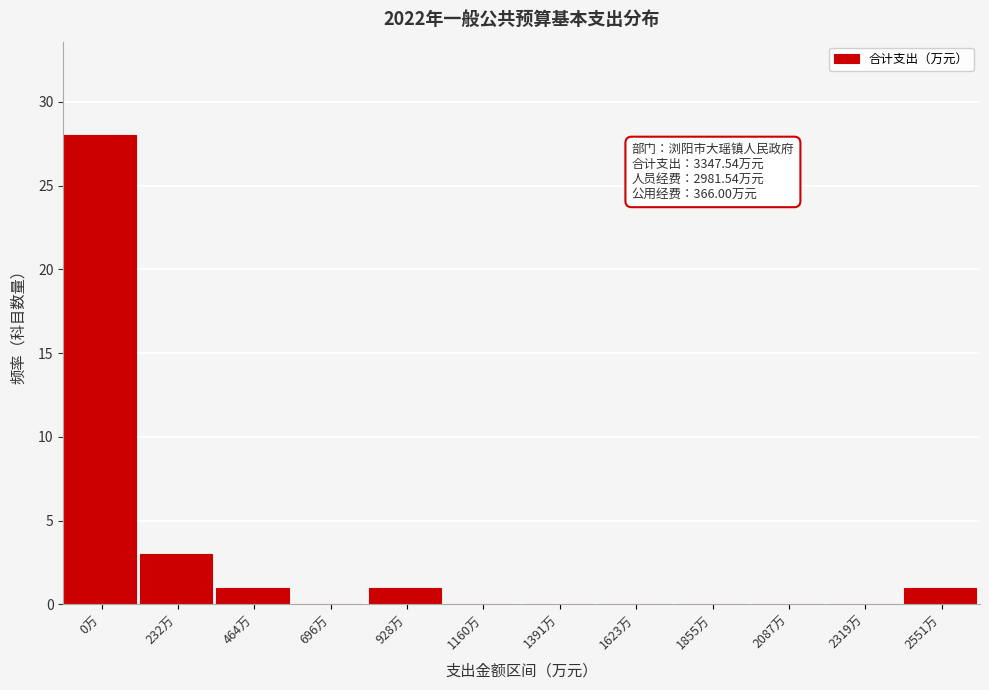

Reading right to left, transcribe all the data shown in this chart.

2551万=1	2319万=0	2087万=0	1855万=0	1623万=0	1391万=0	1160万=0	928万=1	696万=0	464万=1	232万=3	0万=28